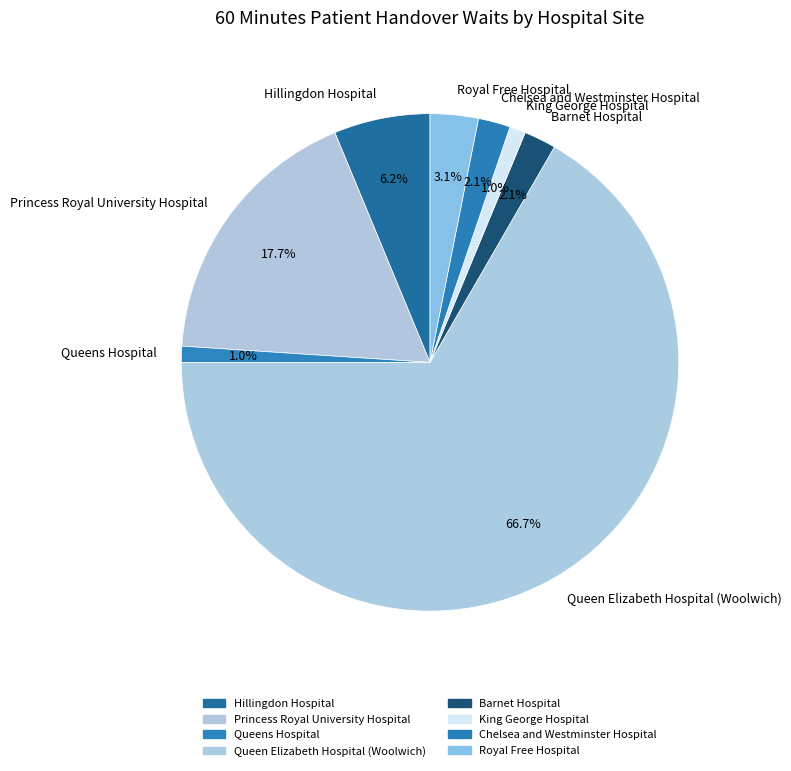

What is the majority slice?

Queen Elizabeth Hospital (Woolwich)